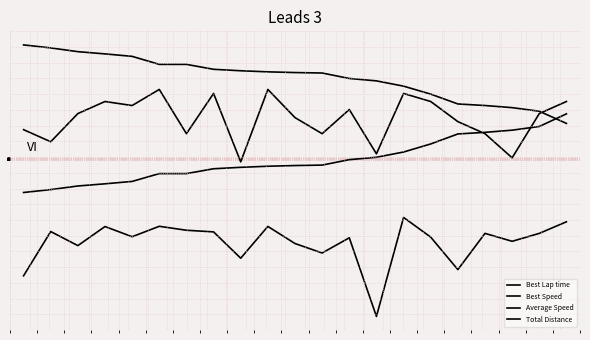

Does the chart have visible grid lines?

No